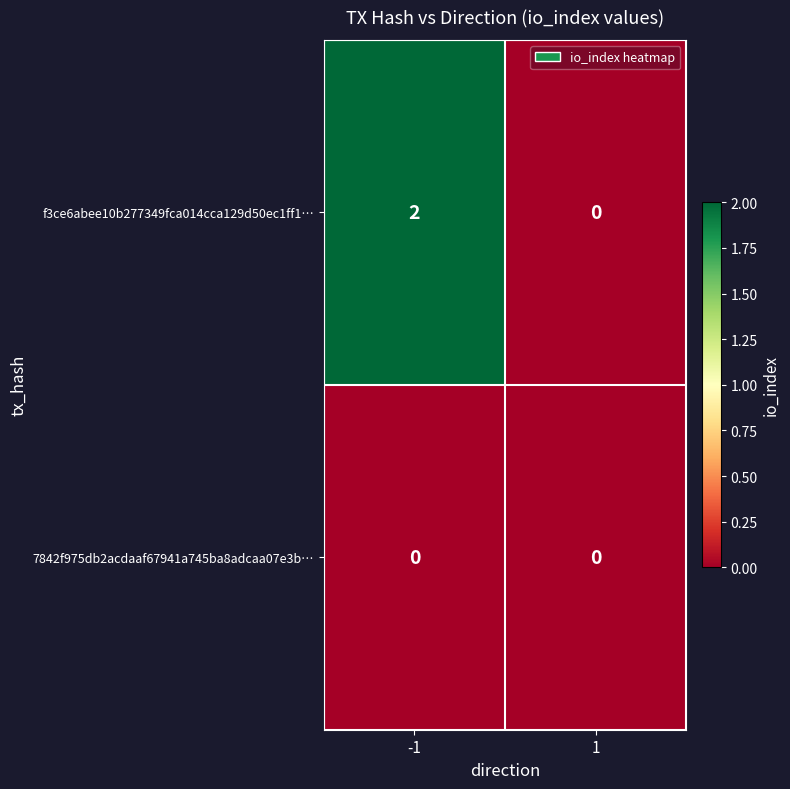

Which series has the largest total across all categories?

f3ce6abee10b277349fca014cca129d50ec1ff1…